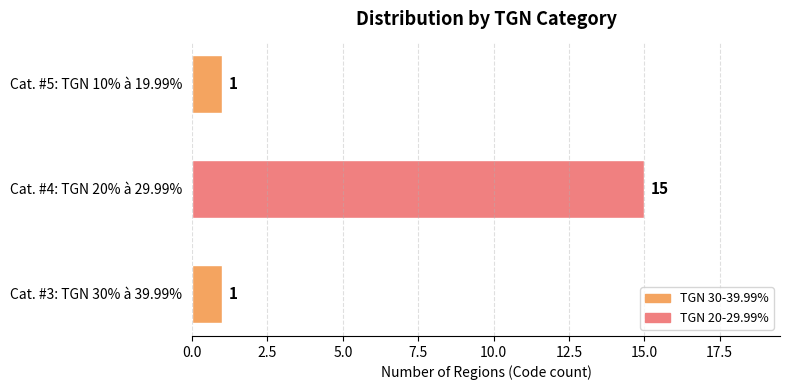

Reading bottom to top, extract all data points from this chart.

Cat. #3: TGN 30% à 39.99%=1	Cat. #4: TGN 20% à 29.99%=15	Cat. #5: TGN 10% à 19.99%=1